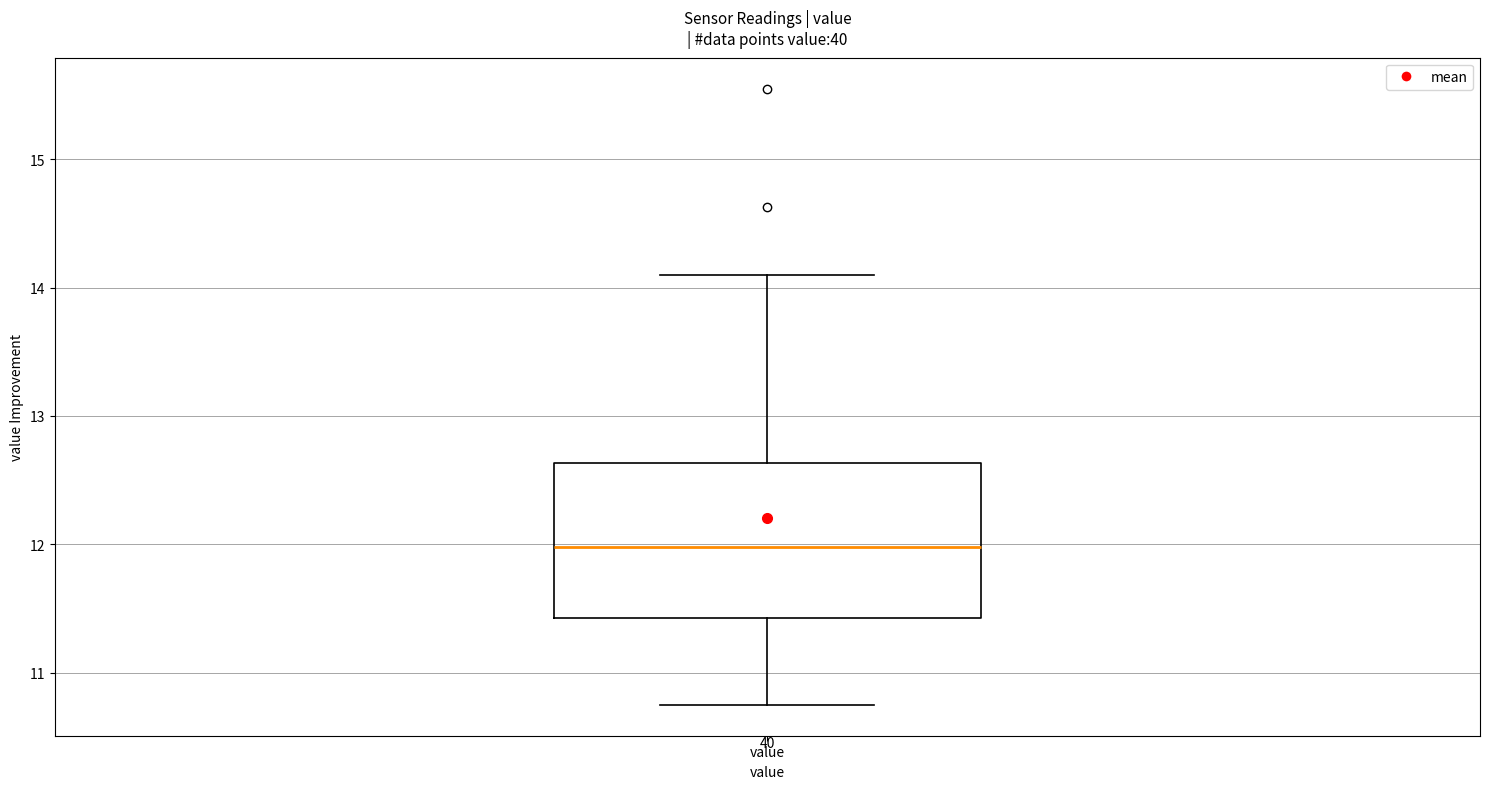

Where does the upper whisker of the box for value end on the y-axis? The values are not printed on the chart, so give them approximately, as read against the axis.

14.1